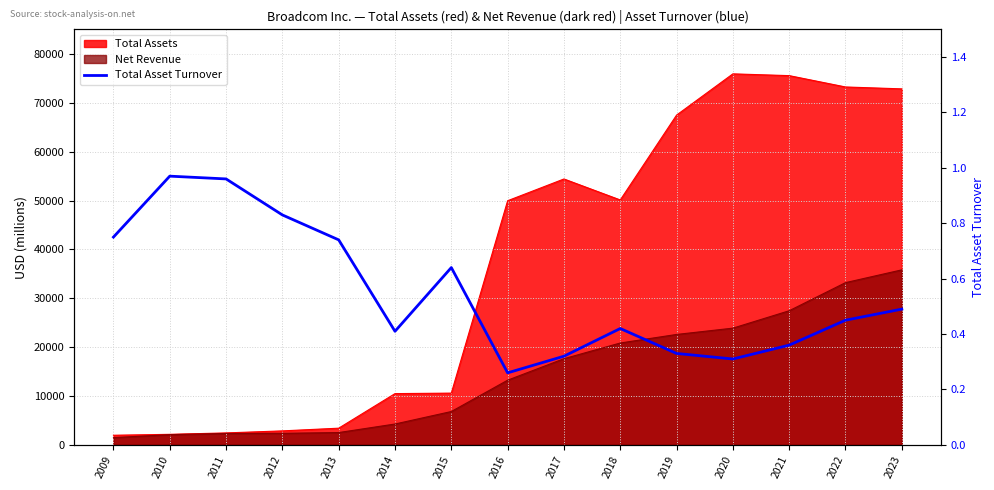

How many interior local valleys (lower than both neighbors) does the data have?

3